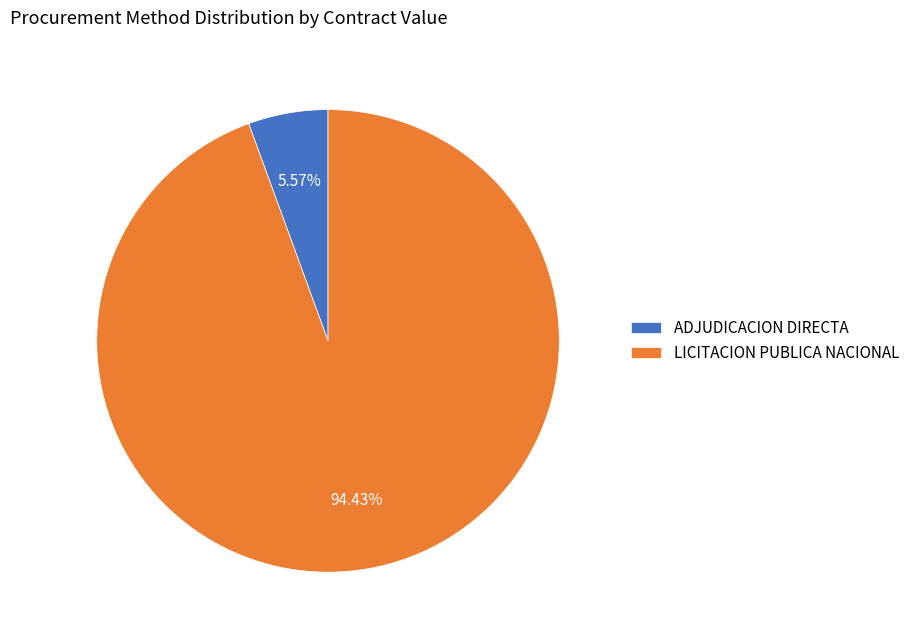

Combined, do ADJUDICACION DIRECTA and LICITACION PUBLICA NACIONAL account for over 50%?

Yes